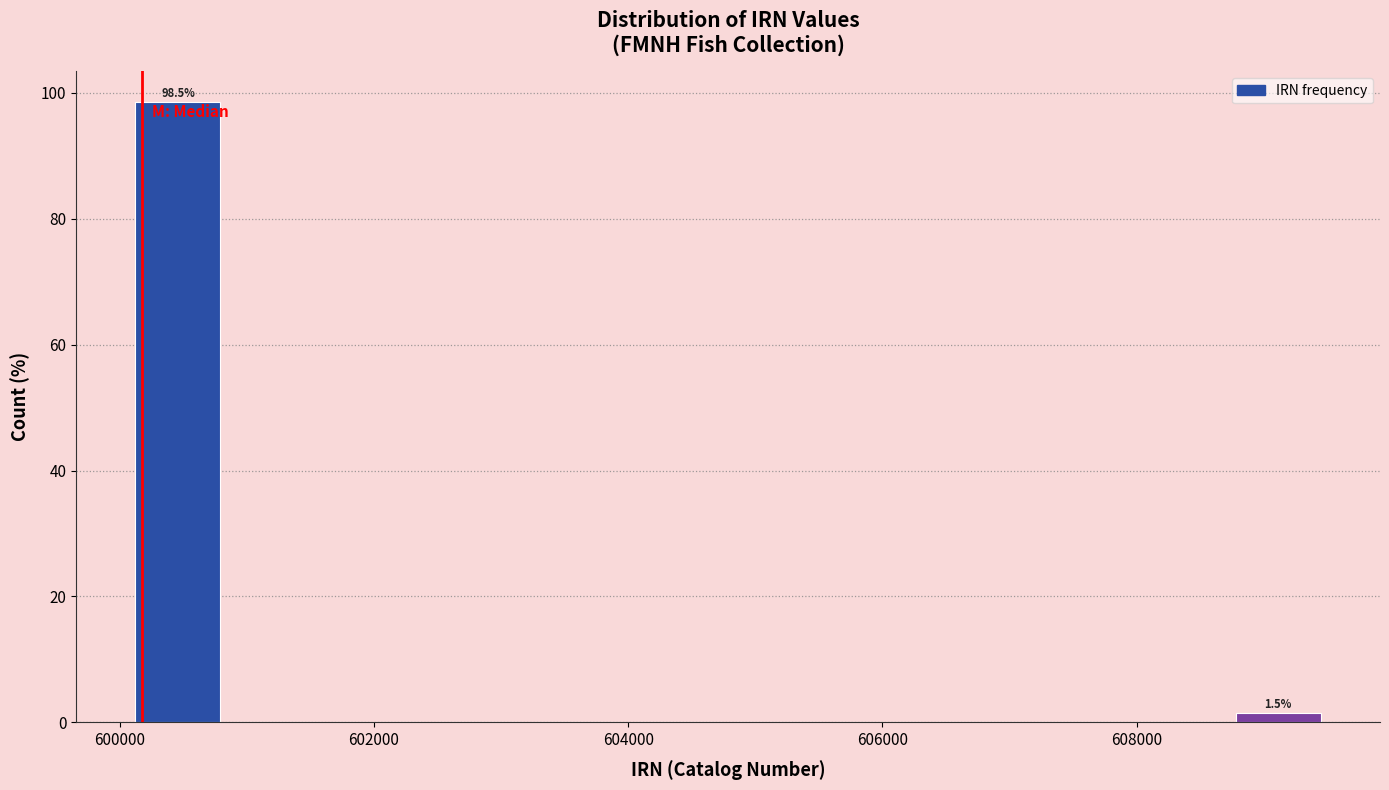

Read against the x-axis, roughly where is the centre of the tallest bar?

600400